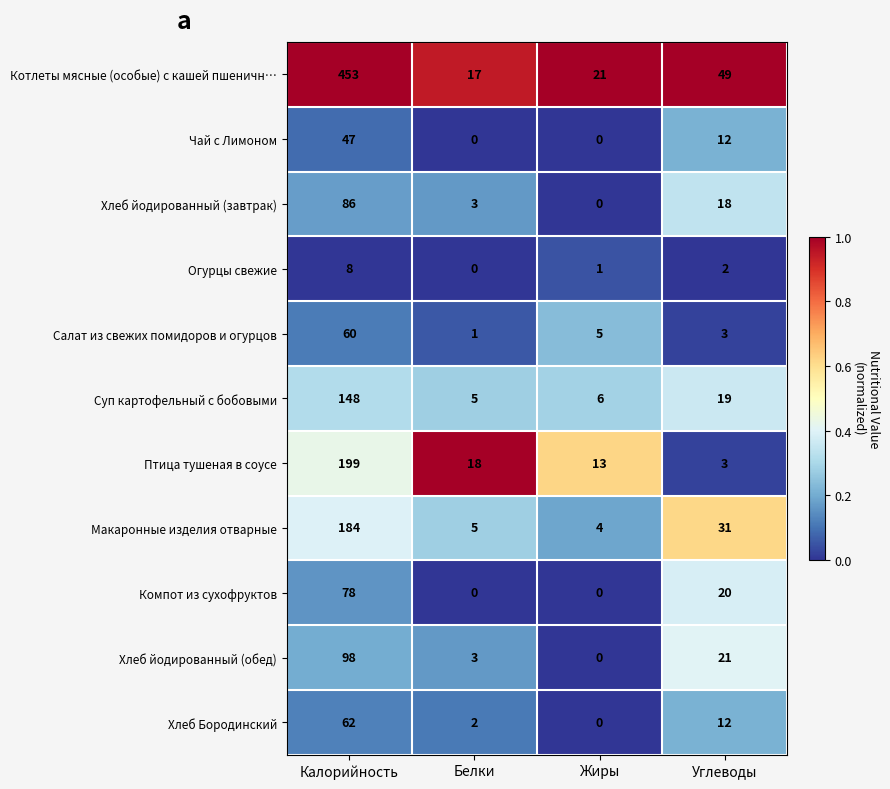

What is the difference between the maximum and minimum values in the Хлеб Бородинский series?

62